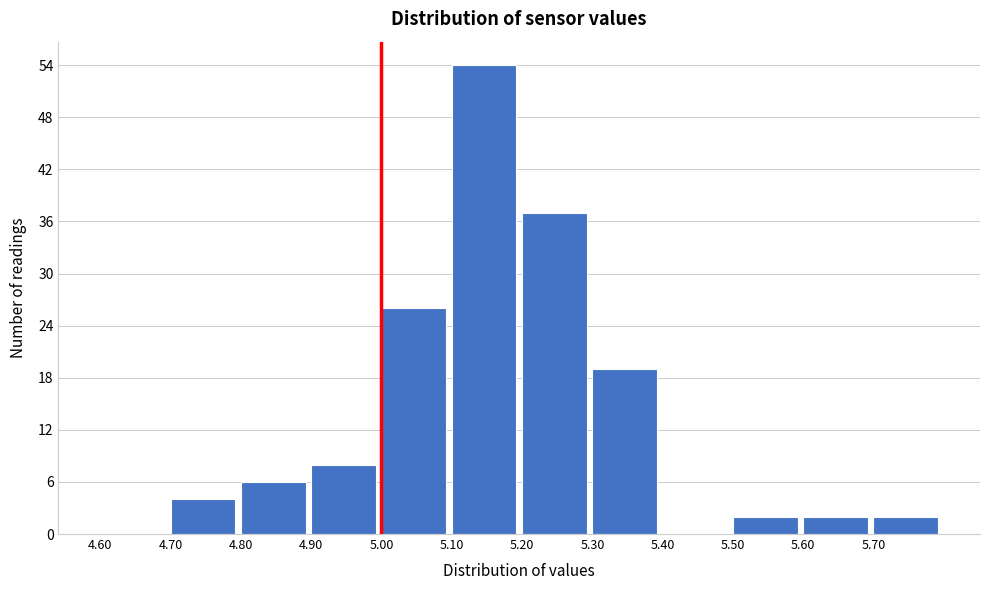

Which range on the x-axis has the tallest bar?

5.1 to 5.2